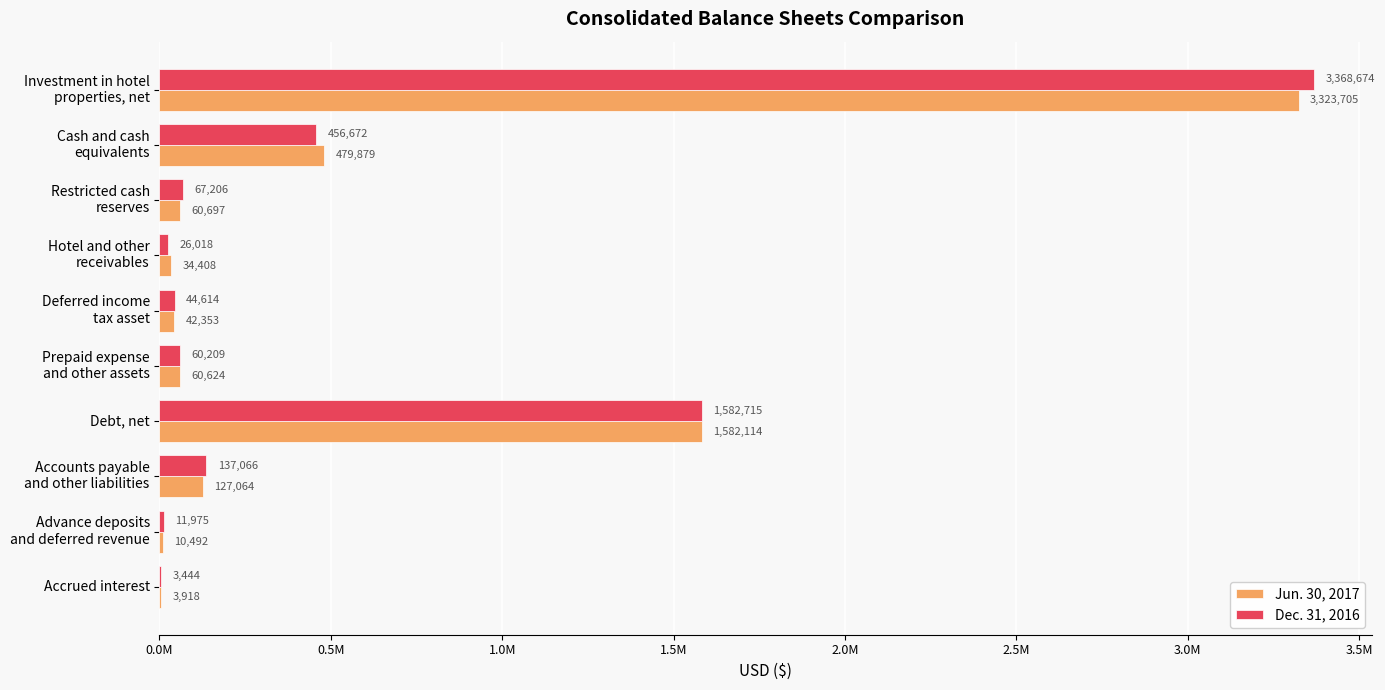

What are all the series names shown in the legend?

Jun. 30, 2017, Dec. 31, 2016